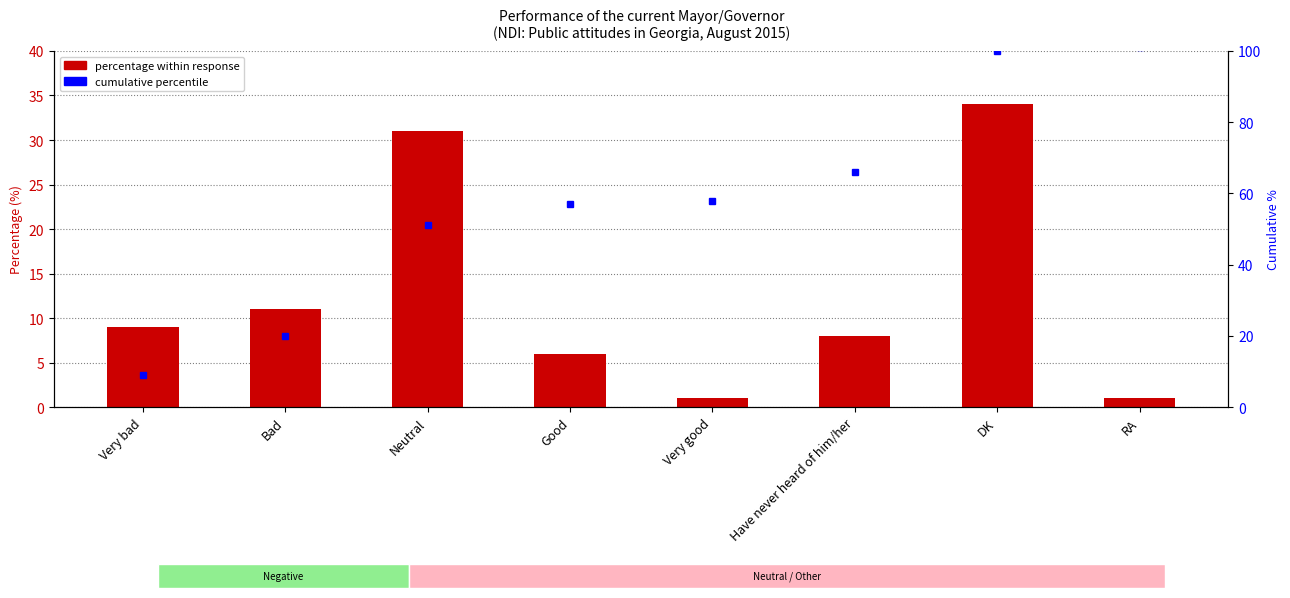

Which series has the largest total across all categories?

Cumulative %